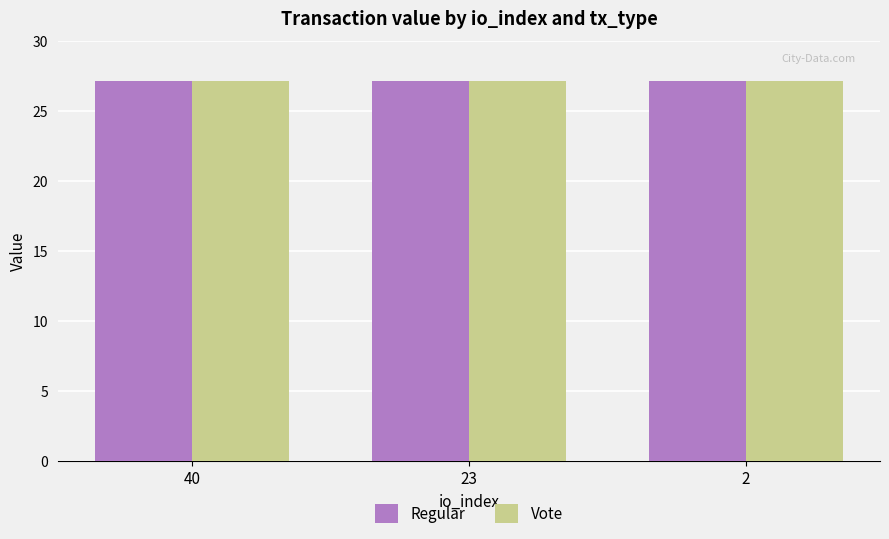

The value of Vote at 23 is 45.2. True or false?

False